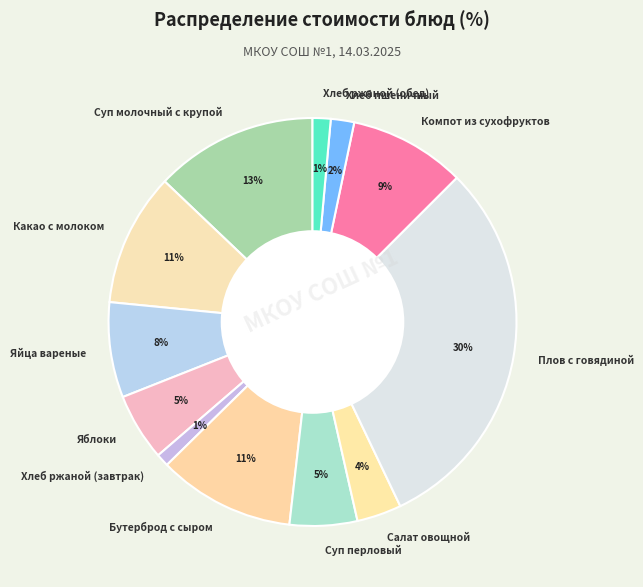

To the nearest percent, what is the difference between the Суп молочный с крупой and Хлеб пшеничный slice percentages?

11%